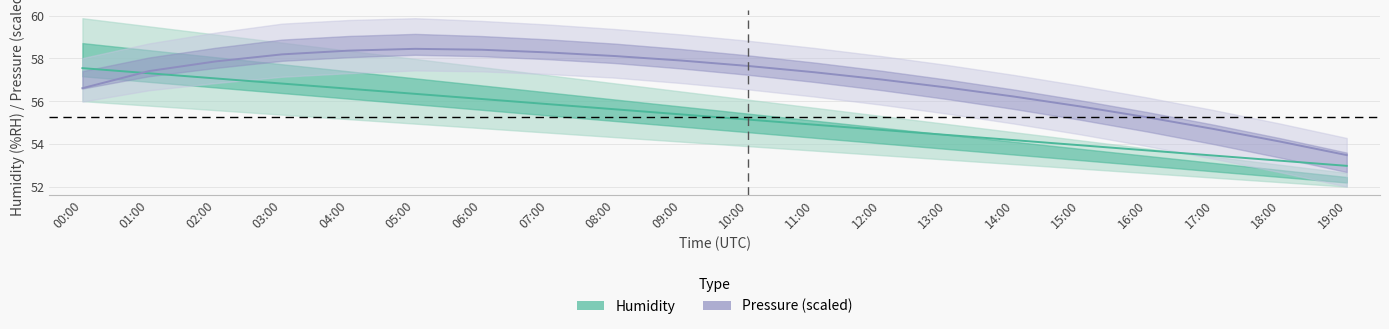

Which label corresponds to the smallest value in the chart?

19:00